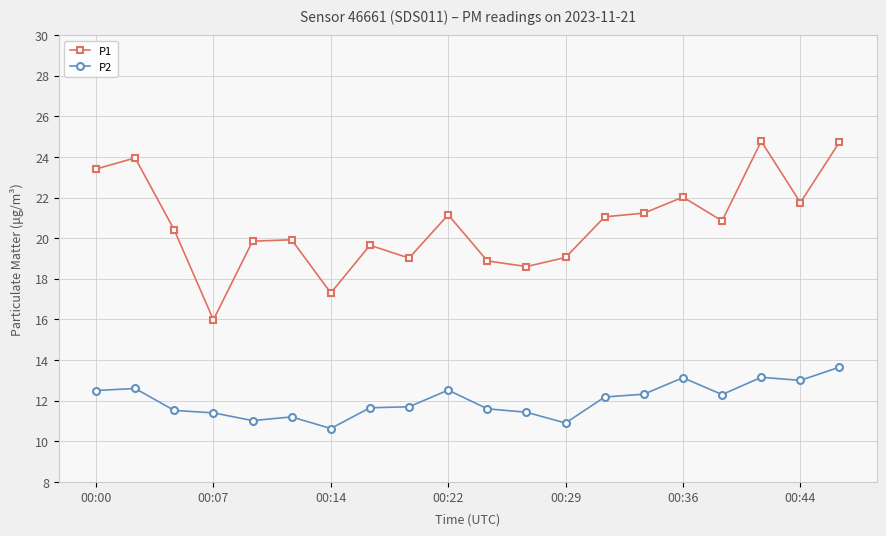

What is the value of the P2 point at the 12th from the left?

11.4